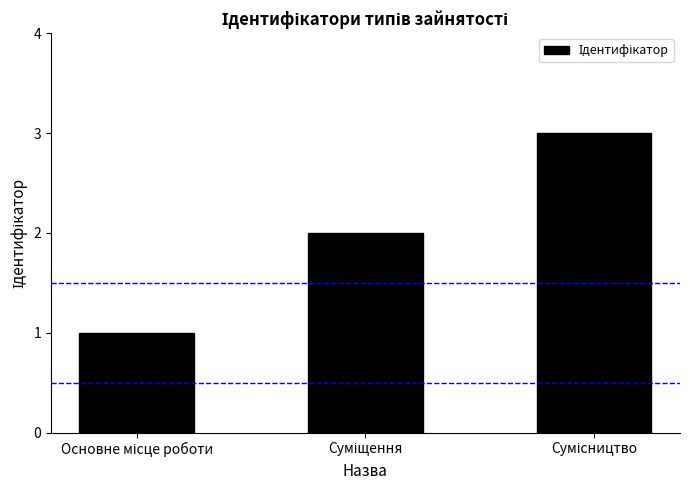

What is the sum of all values?

6